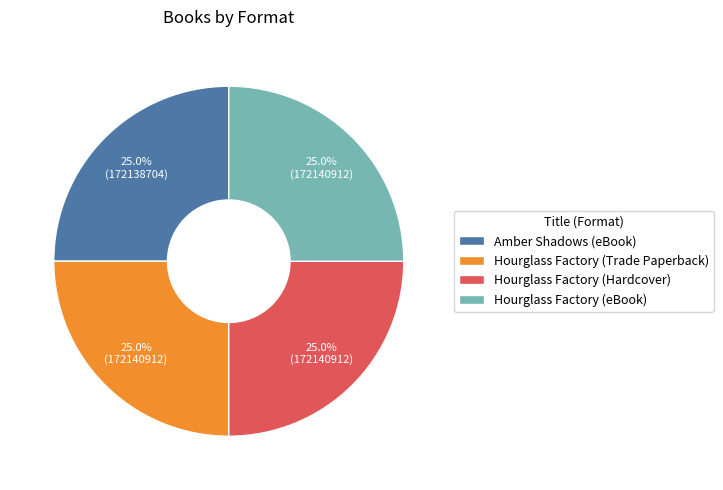

How much of the chart is everything except Hourglass Factory (eBook)?

75.0%